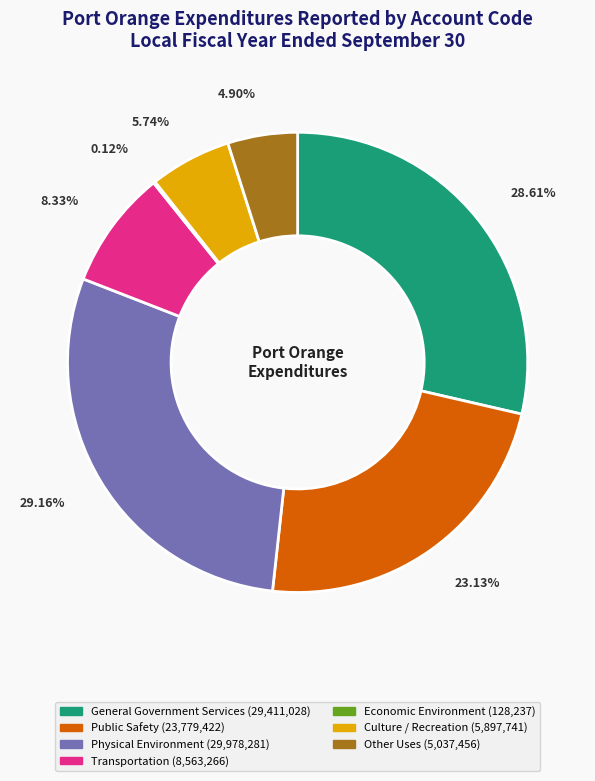

Which category has the biggest portion of the pie?

Physical Environment